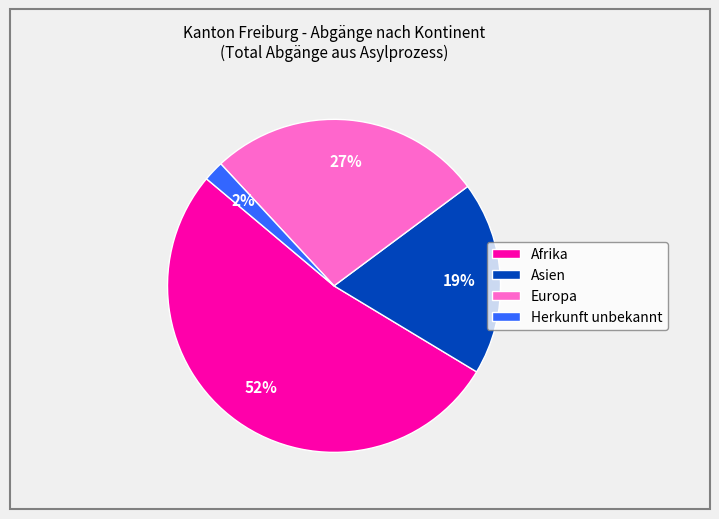

True or false: Herkunft unbekannt accounts for 16% of the total.

False